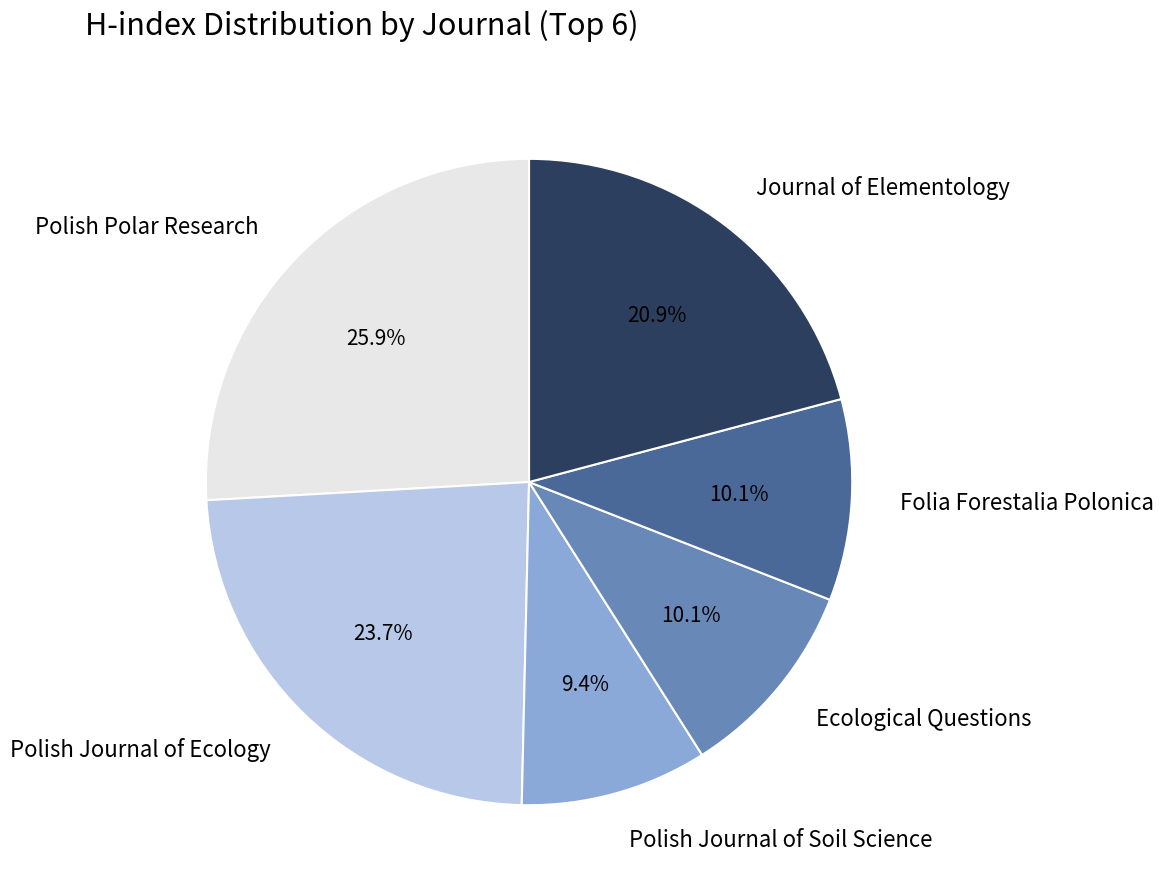

Does any single category account for the majority?

No